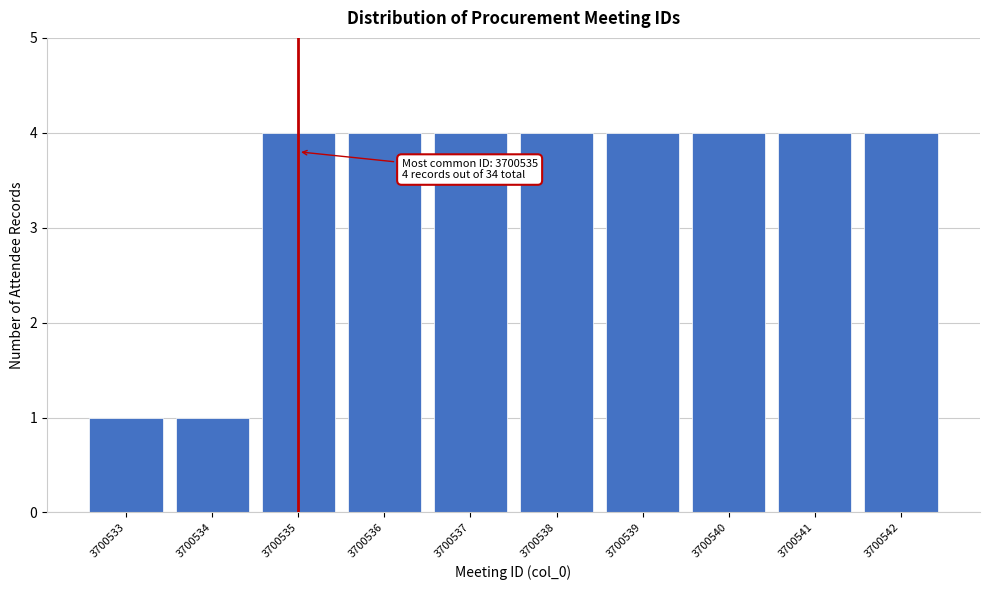

Reading right to left, what are all the values shown in this chart?

4	4	4	4	4	4	4	4	1	1